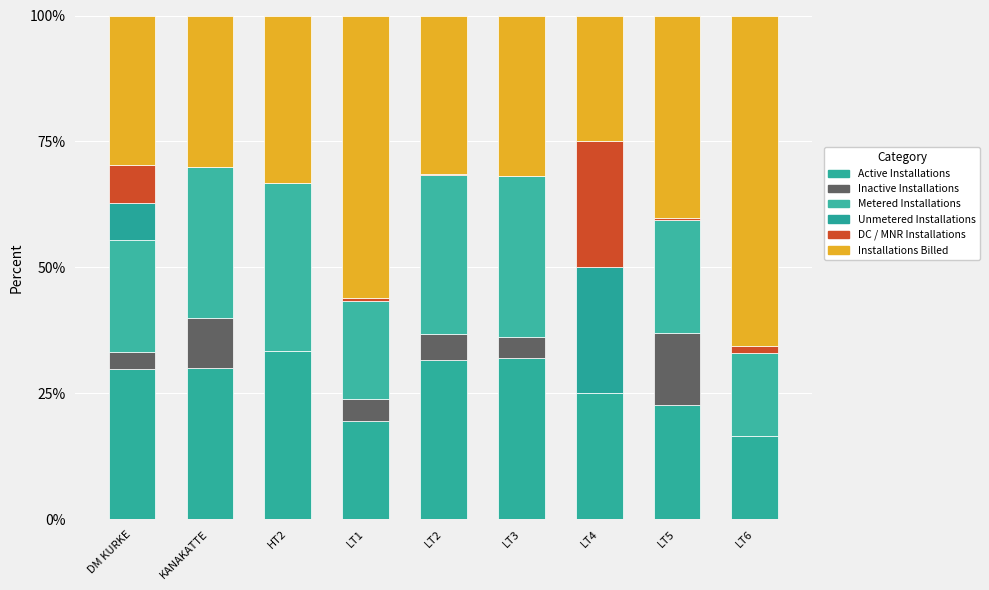

Are the bars grouped side by side (vs. stacked)?

No